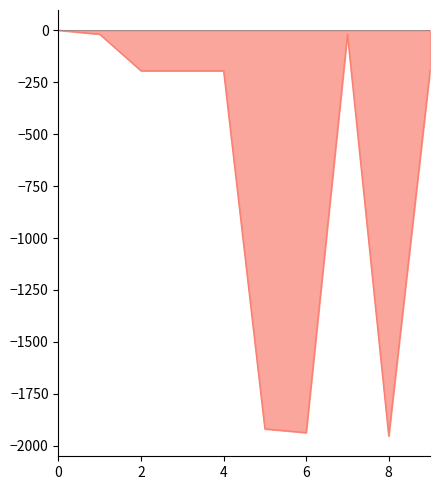

What is the average value?

-663